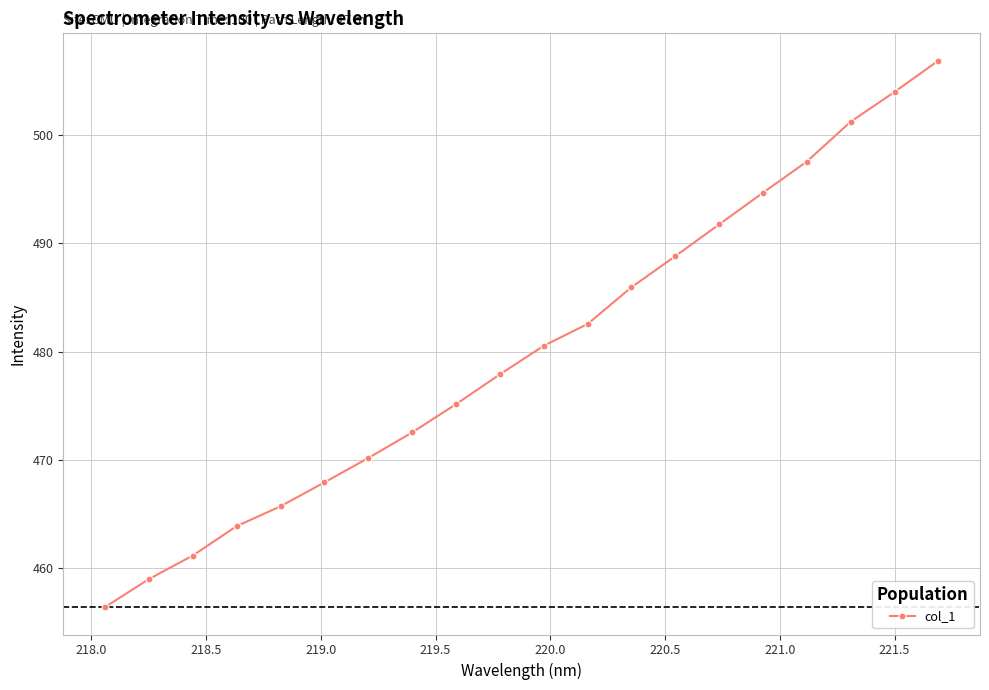

What is the greatest value displayed?

506.9